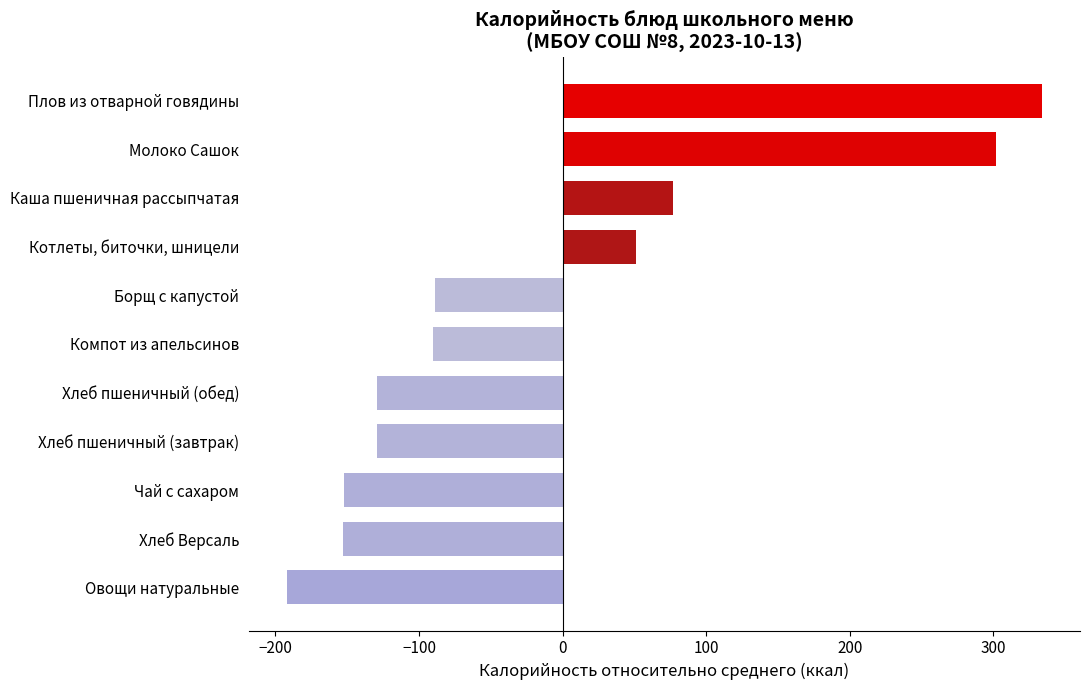

What is the difference between the values at Борщ с капустой and Каша пшеничная рассыпчатая?

166